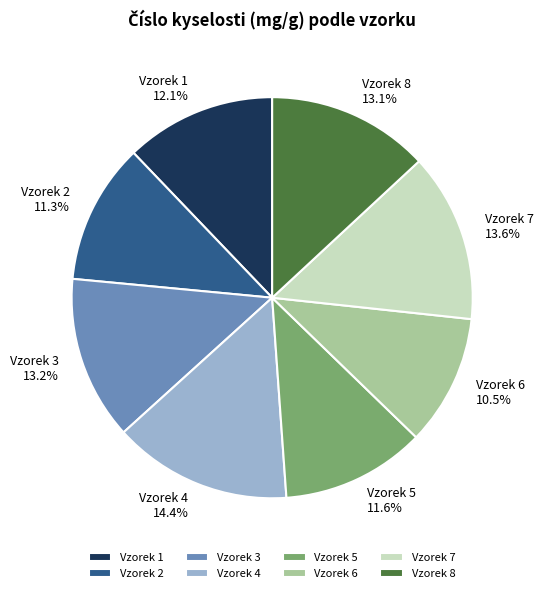

Which category has the biggest portion of the pie?

Vzorek 4